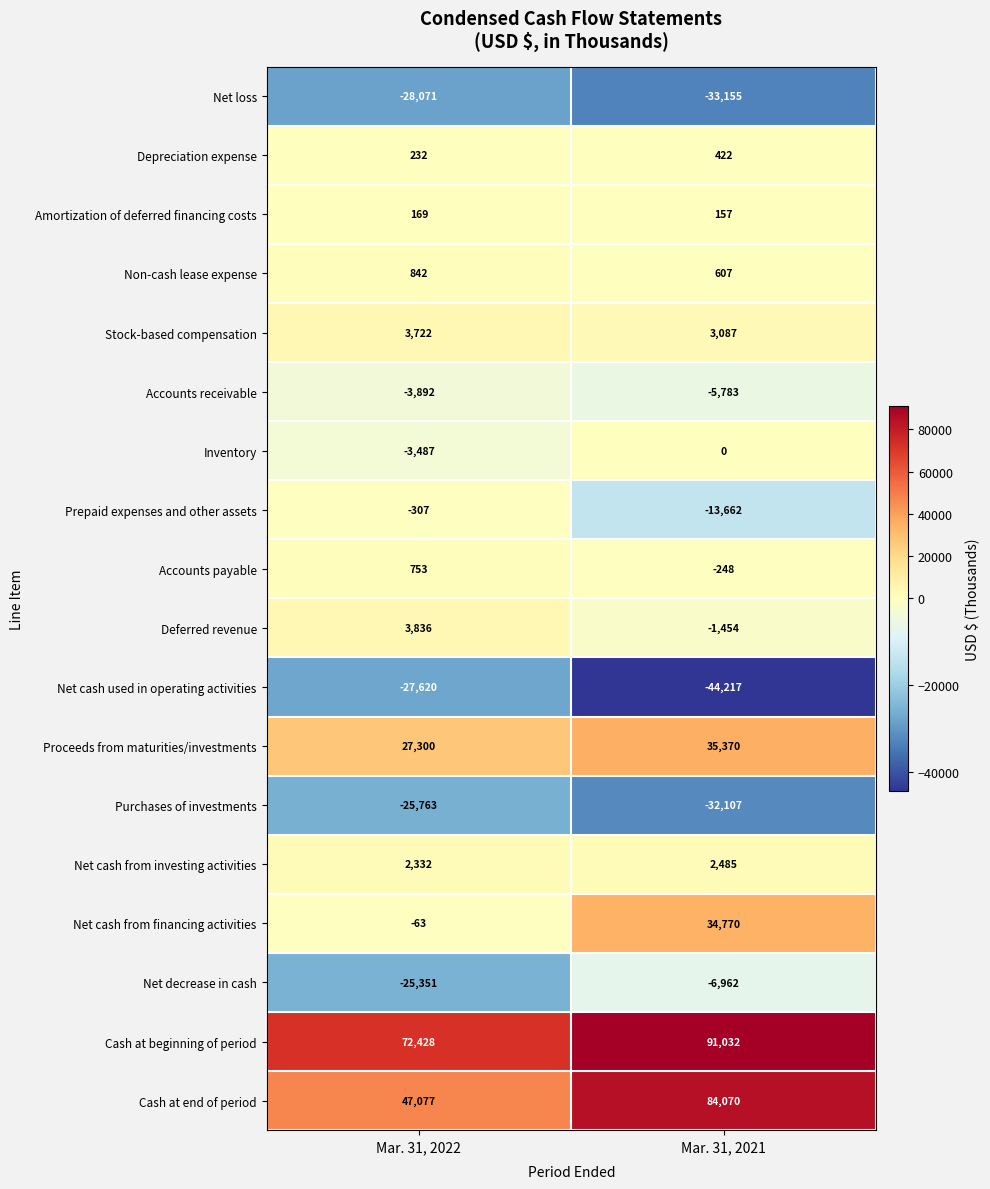

What is the sum of the Accounts payable values at Mar. 31, 2022 and Mar. 31, 2021?

505